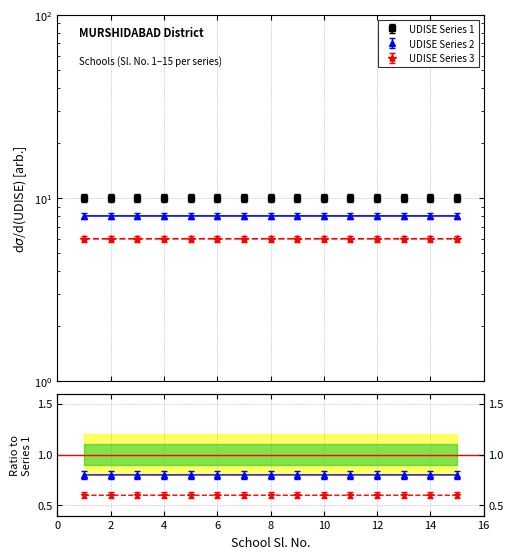

Where is UDISE Code Series 3 nearest to the value 6?

15